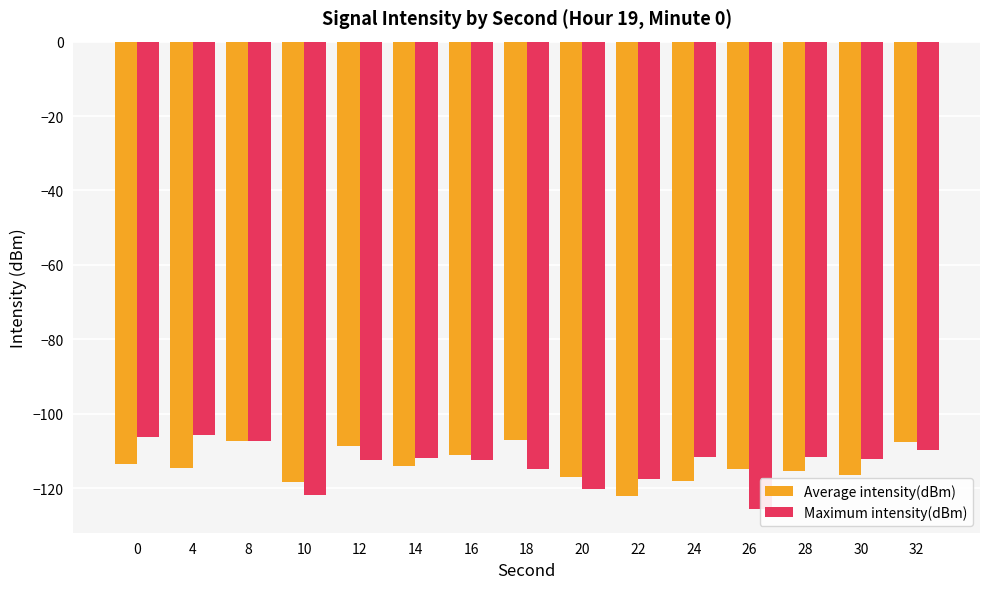

What is the total value across all series at 14?

-226.0